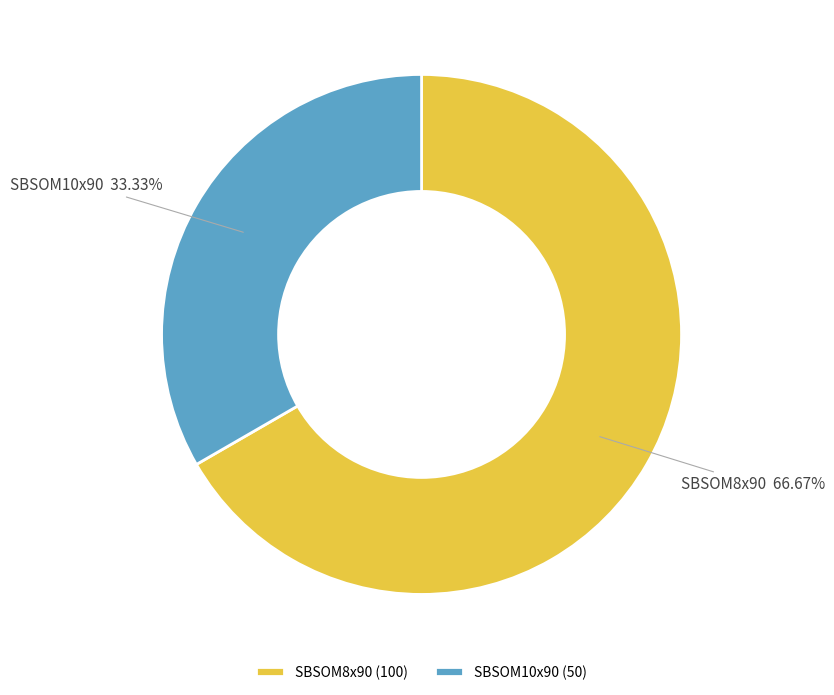

How many segments does this pie chart have?

2